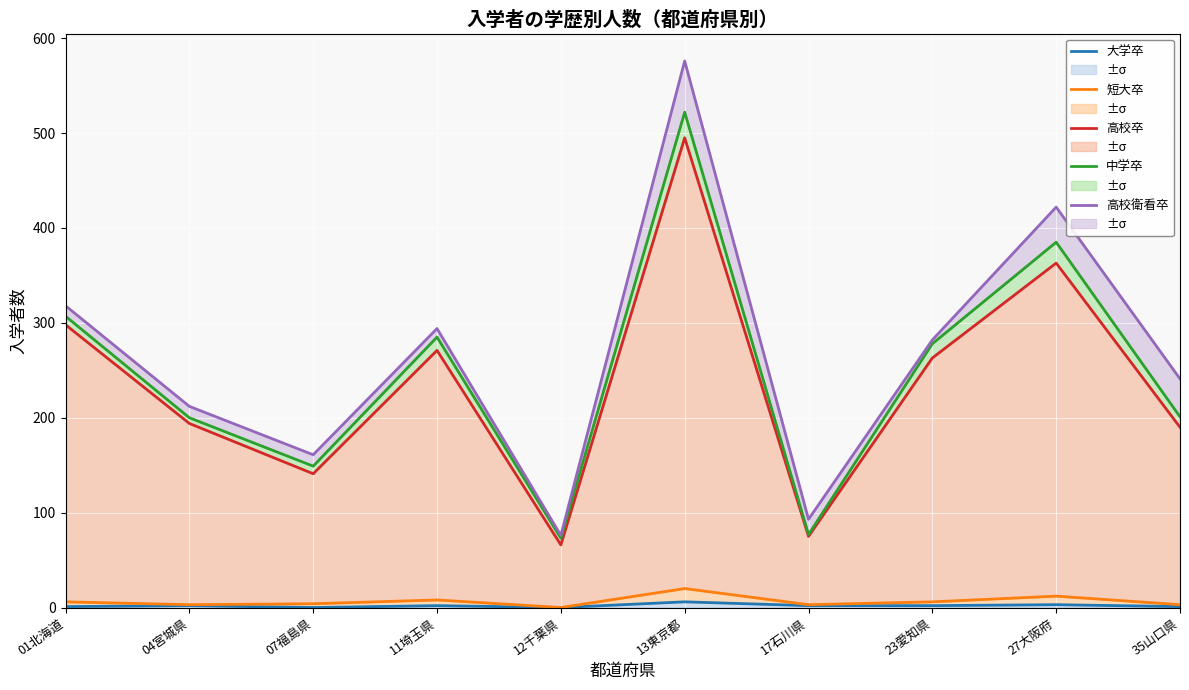

What is the sum of the 高校衛看卒 values at 27大阪府 and 01北海道?

740